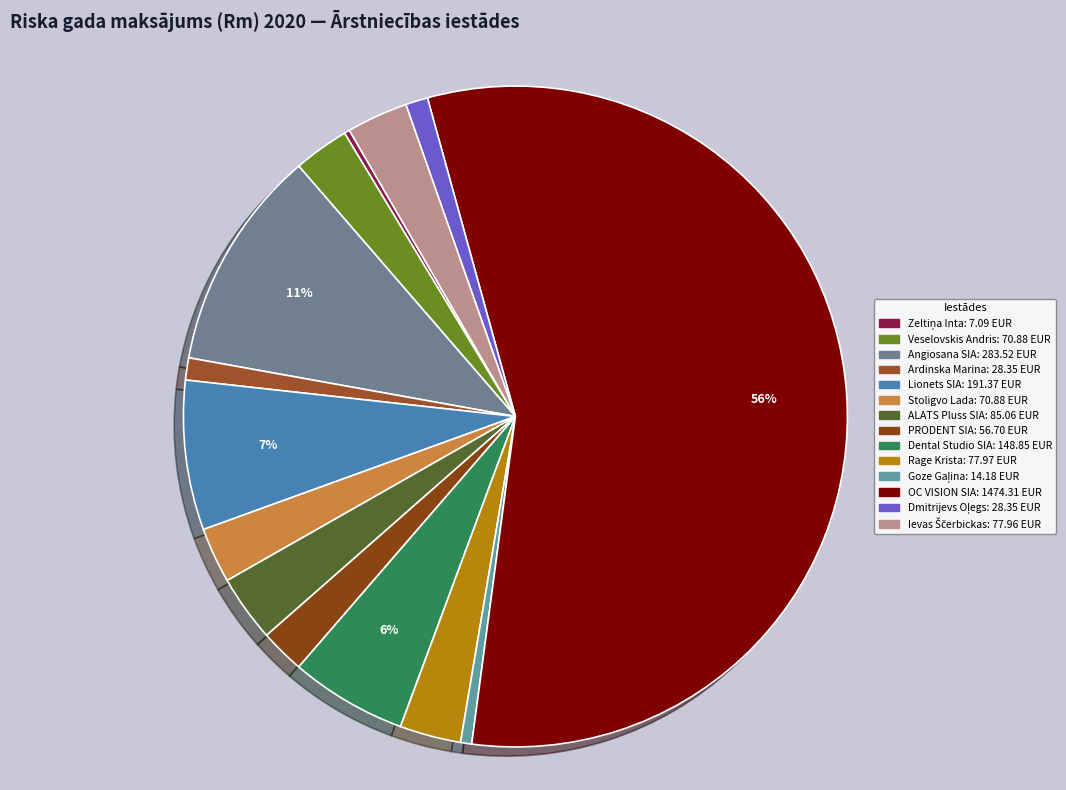

Rank the categories by value from highest to lowest.

OC VISION SIA, Angiosana SIA, Lionets SIA, Dental Studio SIA, ALATS Pluss SIA, Rage Krista, Ievas Ščerbickas, Veselovskis Andris, Stoligvo Lada, PRODENT SIA, Ardinska Marina, Dmitrijevs Oļegs, Goze Gaļina, Zeltiņa Inta